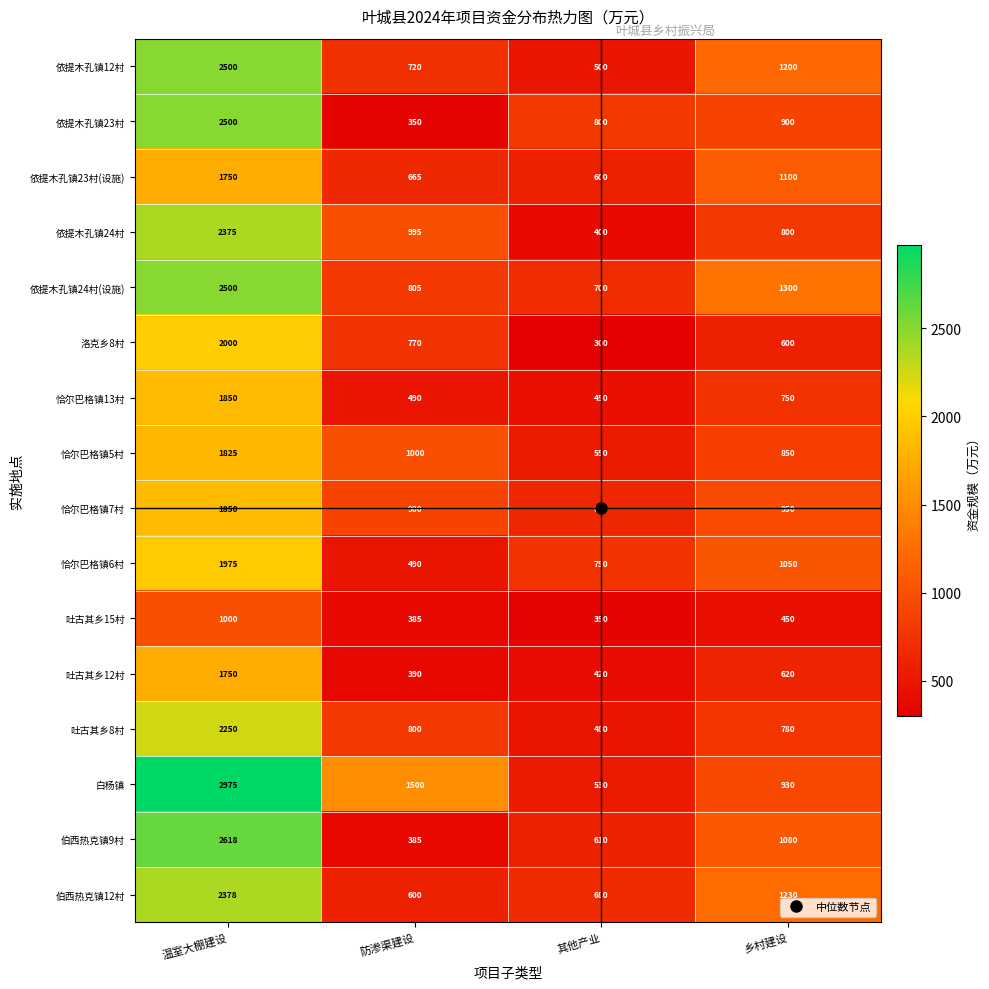

Between 防渗渠建设 and 乡村建设, which series saw the biggest shift?

伯西热克镇9村